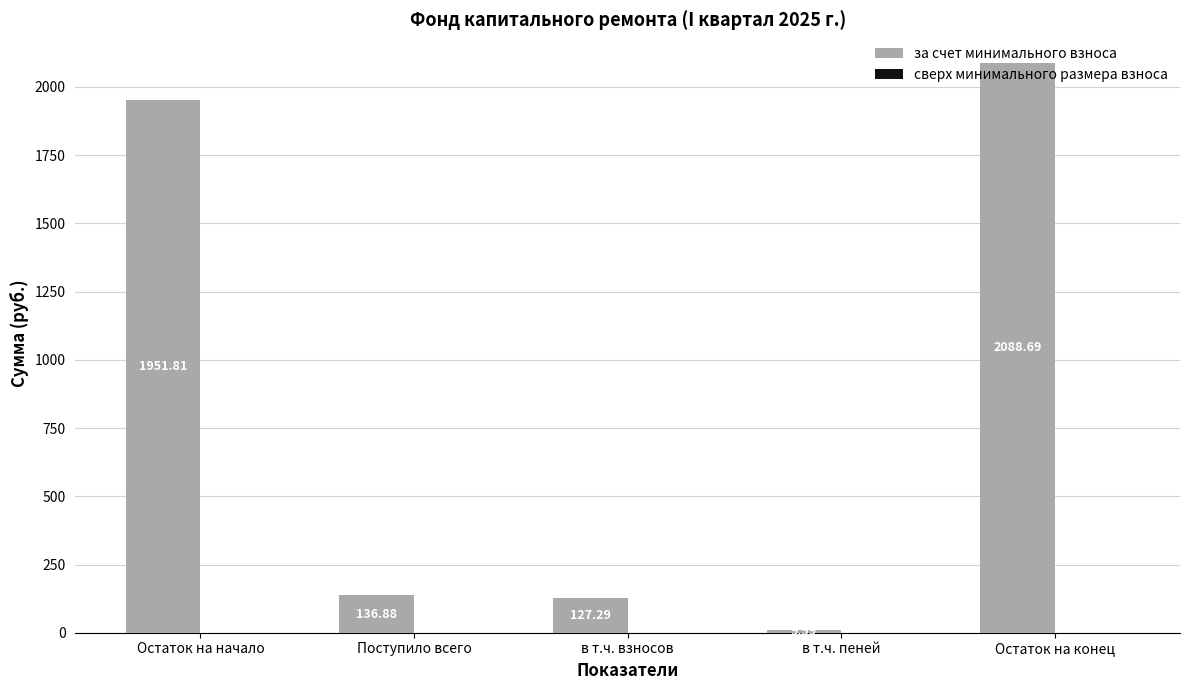

What is the sum of all values?

4314.3